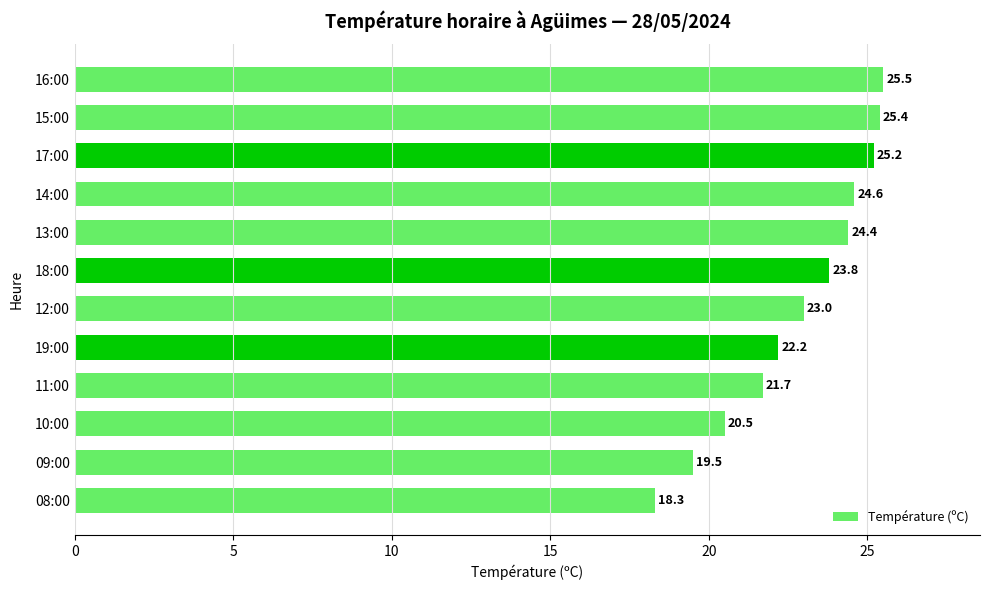

Rank the categories by value from lowest to highest.

08:00, 09:00, 10:00, 11:00, 19:00, 12:00, 18:00, 13:00, 14:00, 17:00, 15:00, 16:00